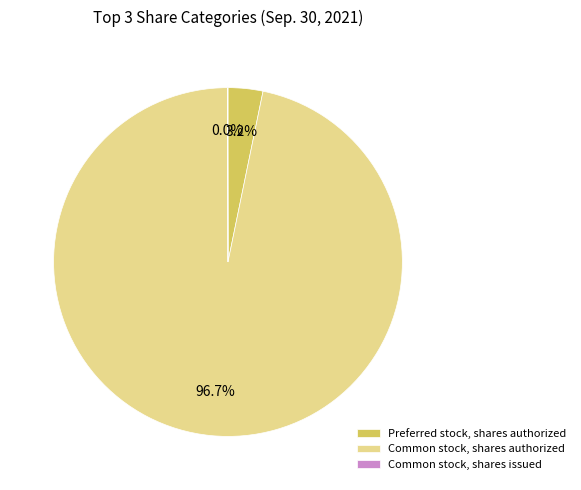

What is the largest slice in the pie chart?

Common stock, shares authorized